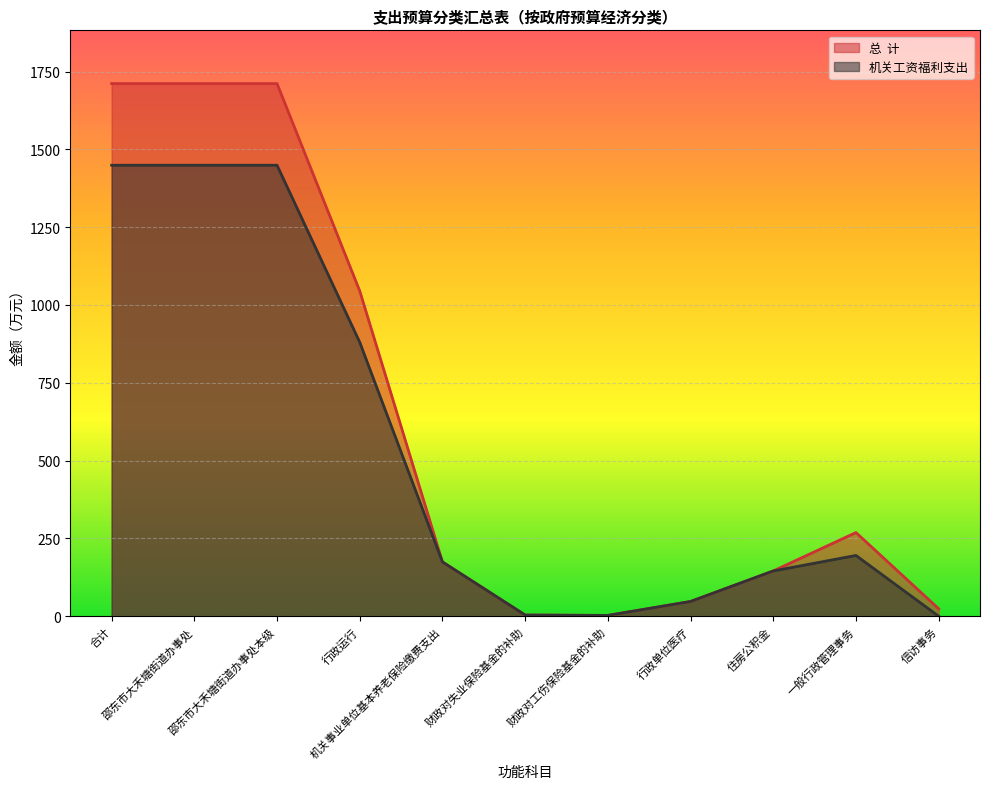

Which series has the largest range (max minus min)?

总  计